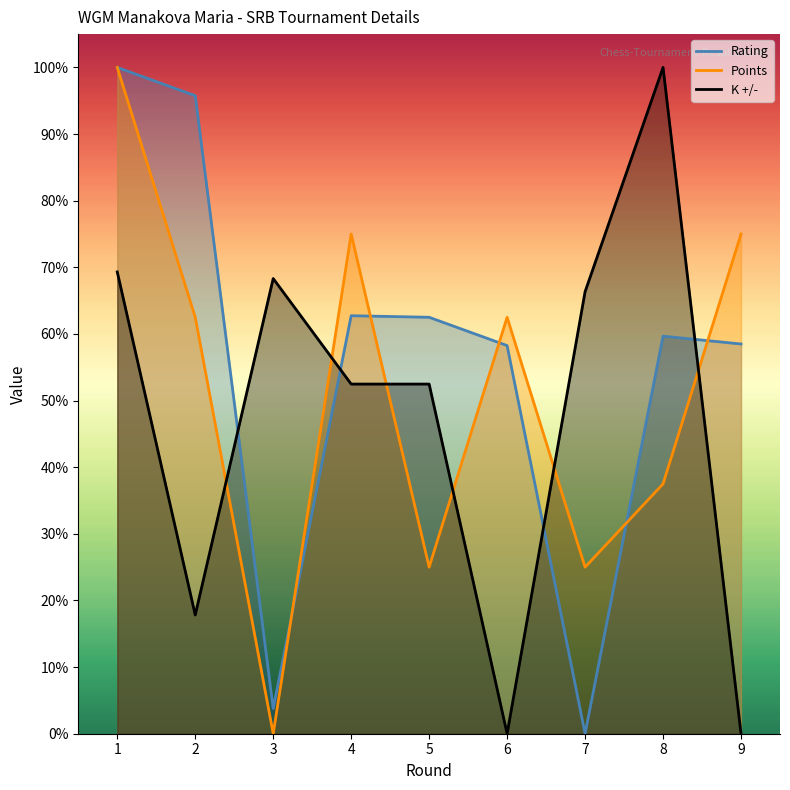

What is the greatest value displayed?

1.0